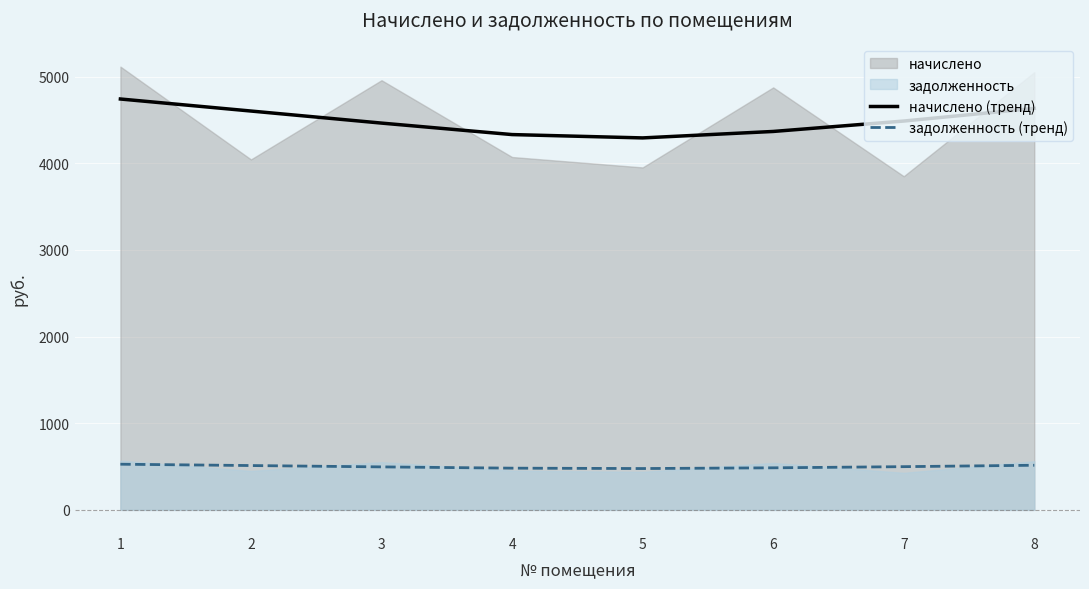

The value of задолженность (тренд) at 8 is 514.8. True or false?

True